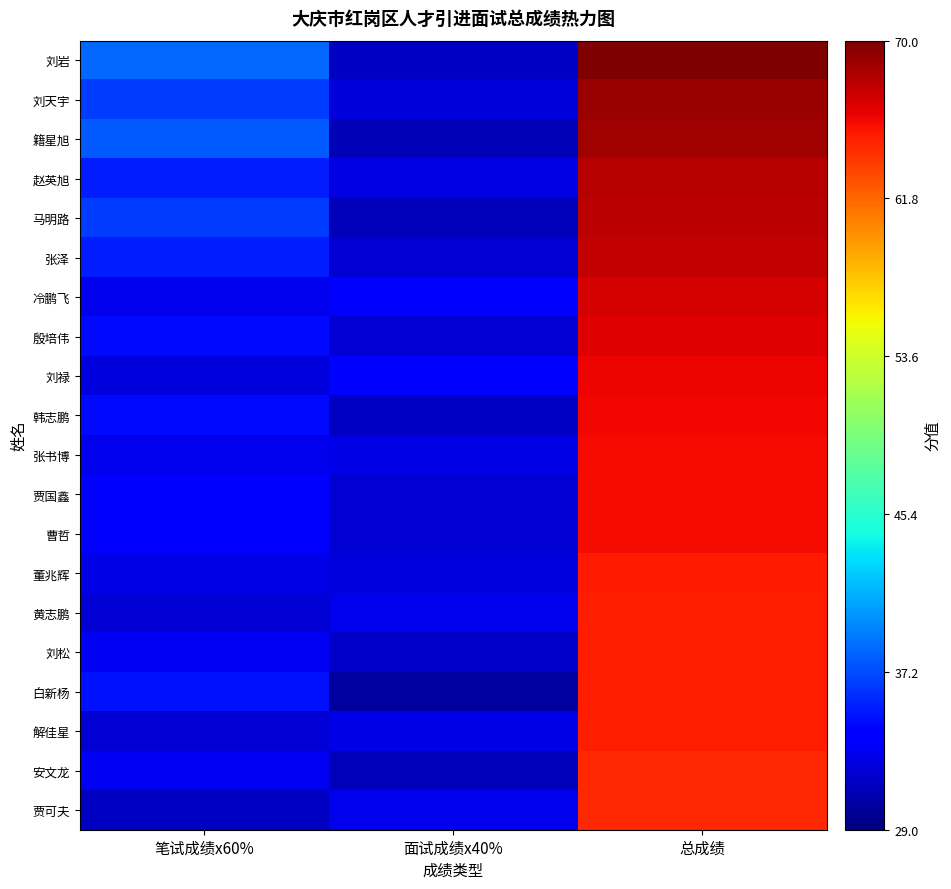

At which category is the sum across all series the highest?

总成绩